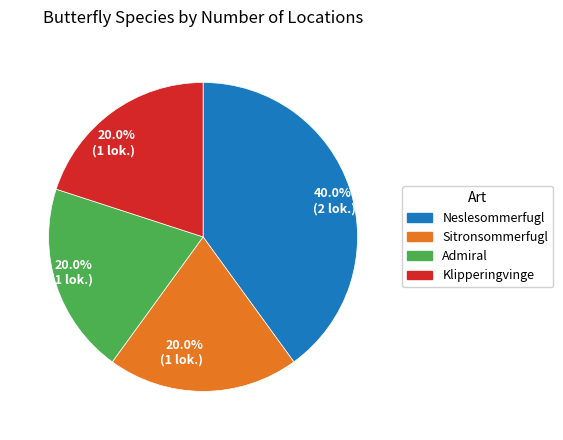

Is there a majority slice in this chart?

No